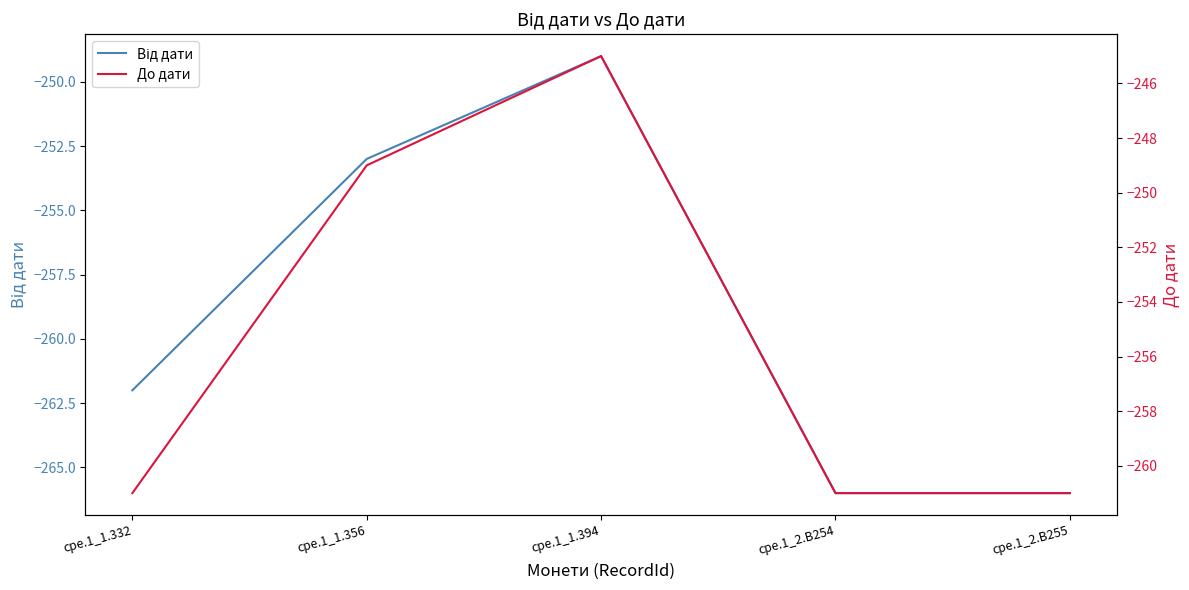

What is the sum of the До дати values at cpe.1_1.332 and cpe.1_2.B254?

-522